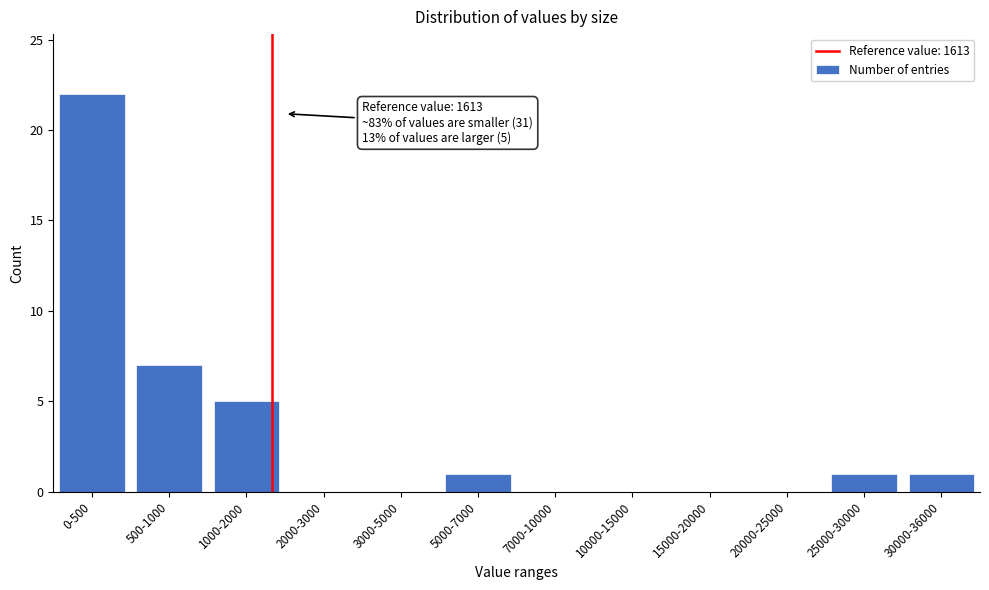

Reading right to left, extract all data points from this chart.

30000-36000=1	25000-30000=1	20000-25000=0	15000-20000=0	10000-15000=0	7000-10000=0	5000-7000=1	3000-5000=0	2000-3000=0	1000-2000=5	500-1000=7	0-500=22